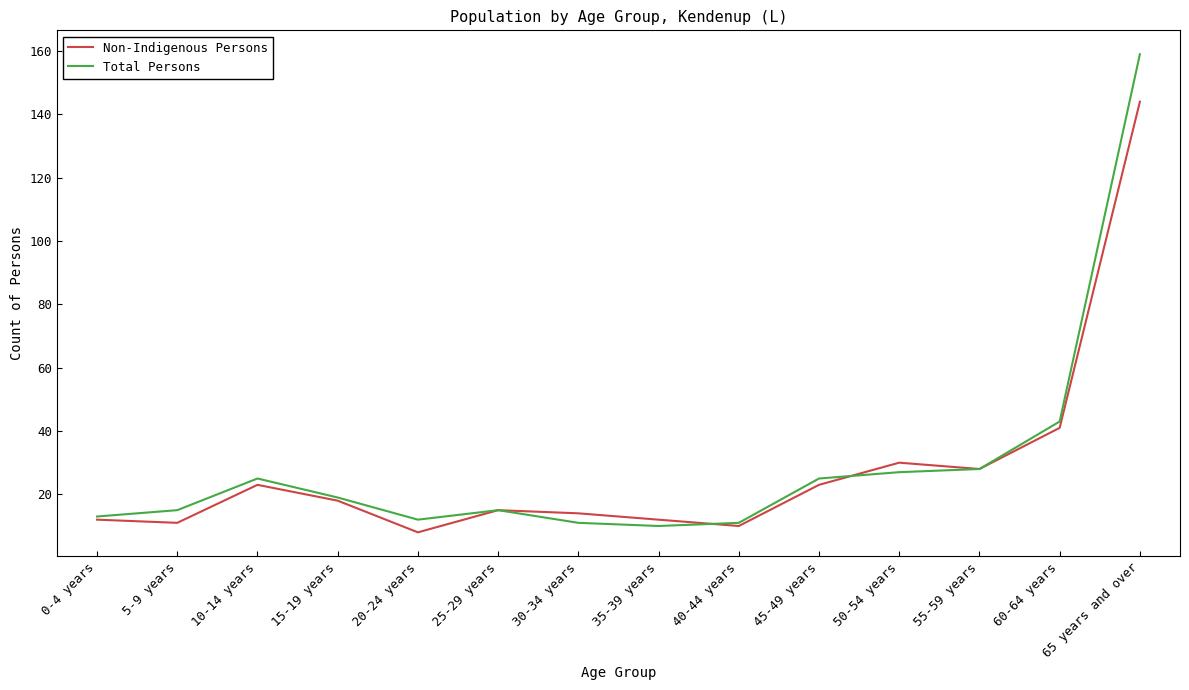

Is it true that Non-Indigenous Persons equals 41 at 60-64 years?

True